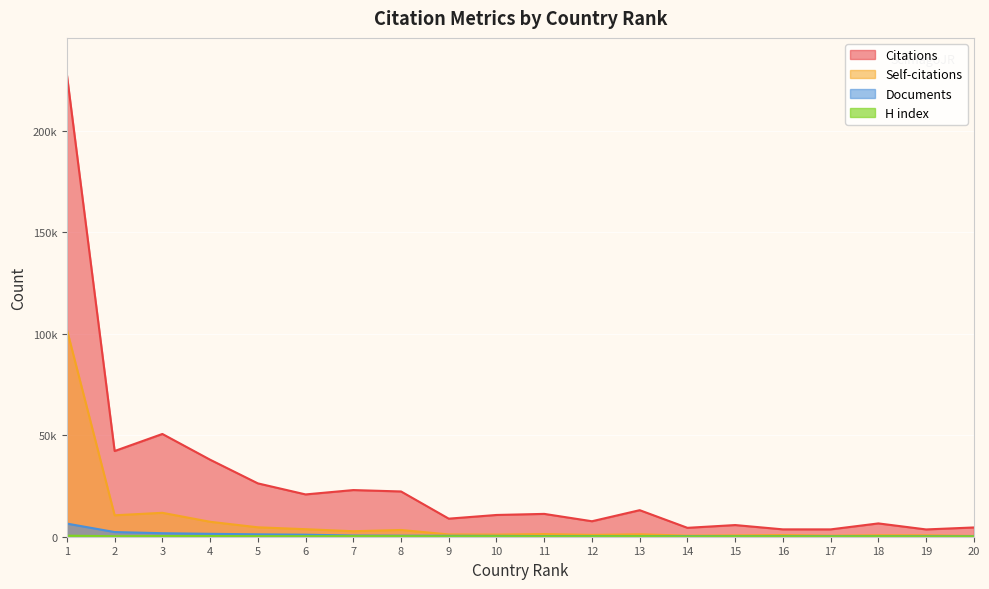

What is the sum of all Self-citations values?

155985